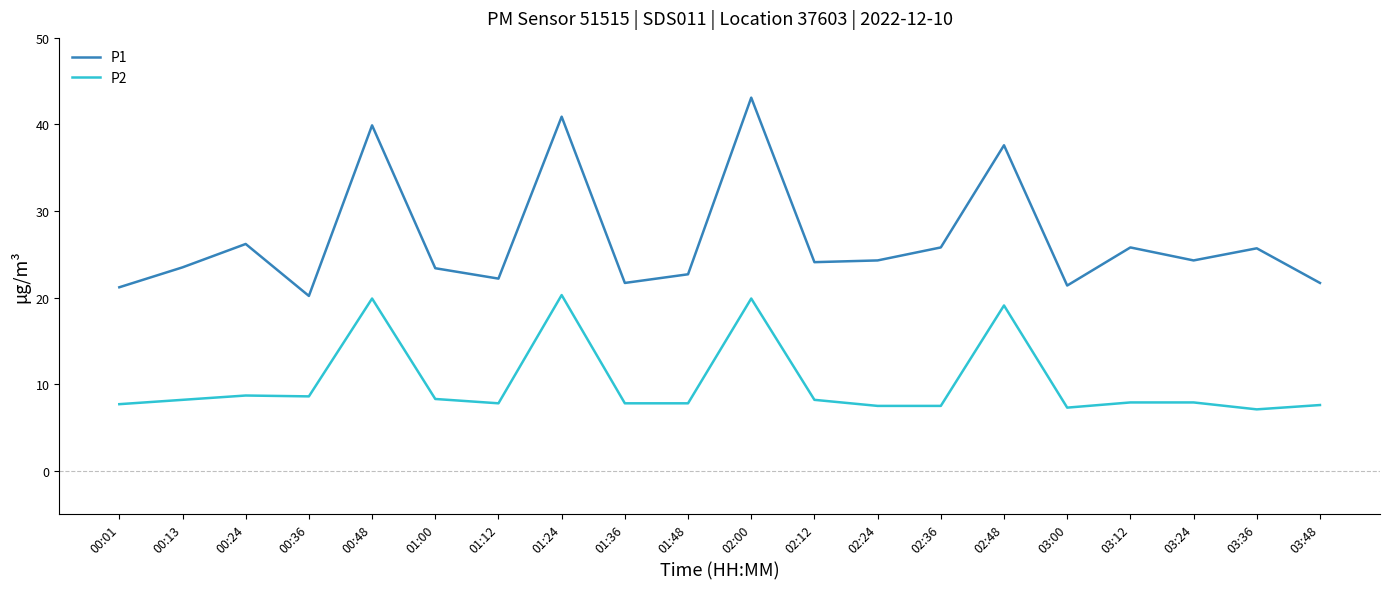

List the series in order of their peak value, lowest first.

P2, P1